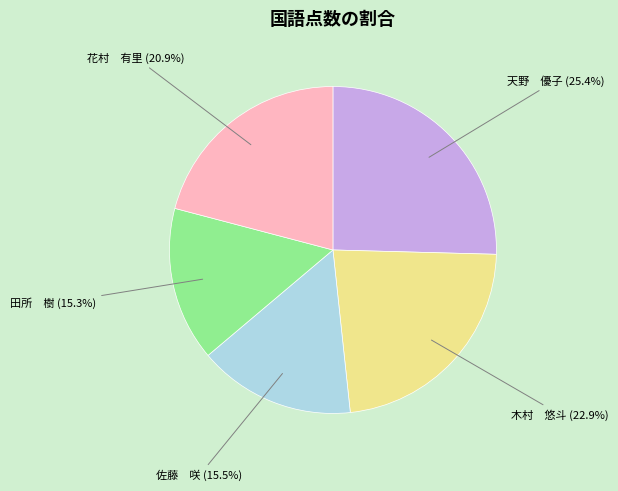

Is the sum of 天野 優子 (25.4%) and 花村 有里 (20.9%) greater than half?

No